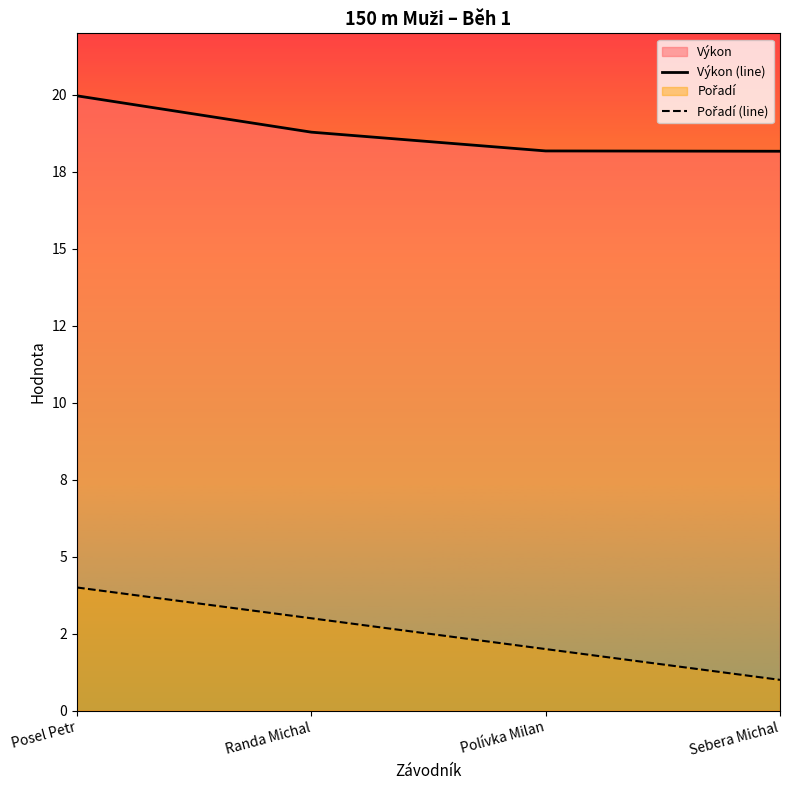

What is the label of the 4th point from the left?

Sebera Michal